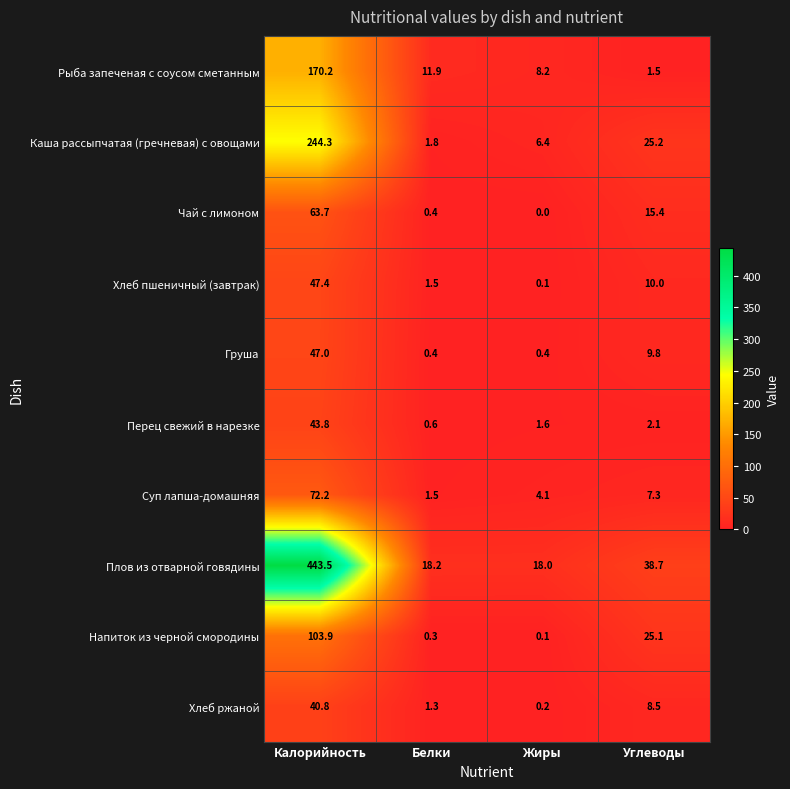

How many values in the Хлеб ржаной series are below 8?

2